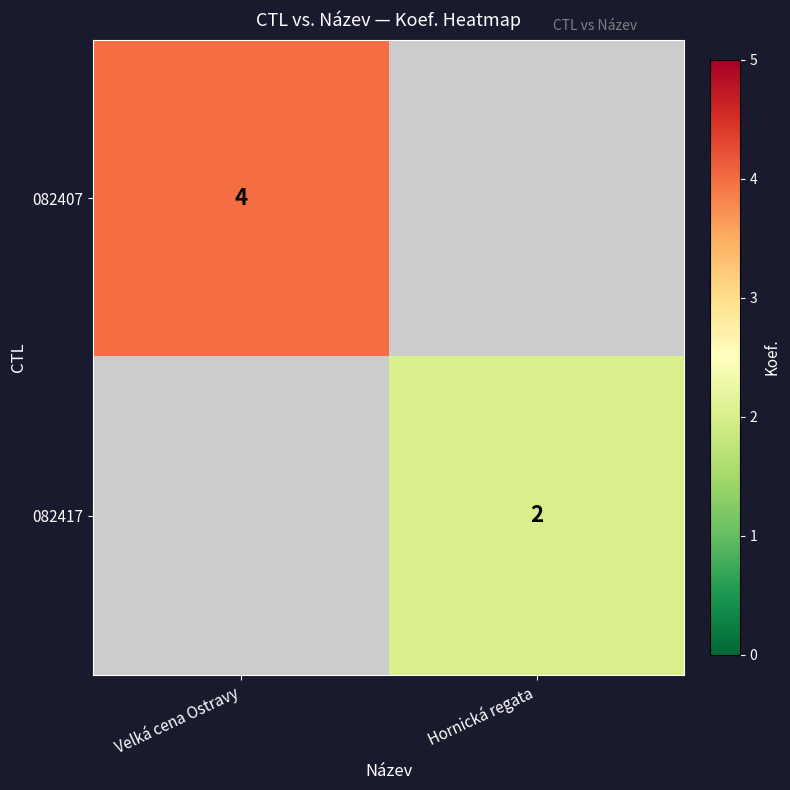

What is the greatest value displayed?

4.0